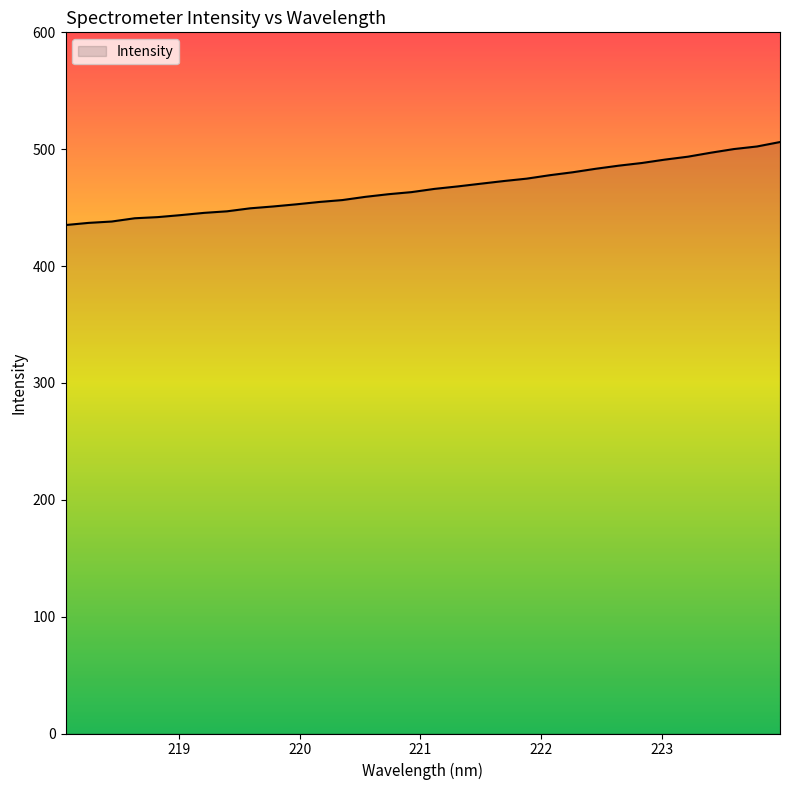

What is the minimum value shown in the chart?

435.1